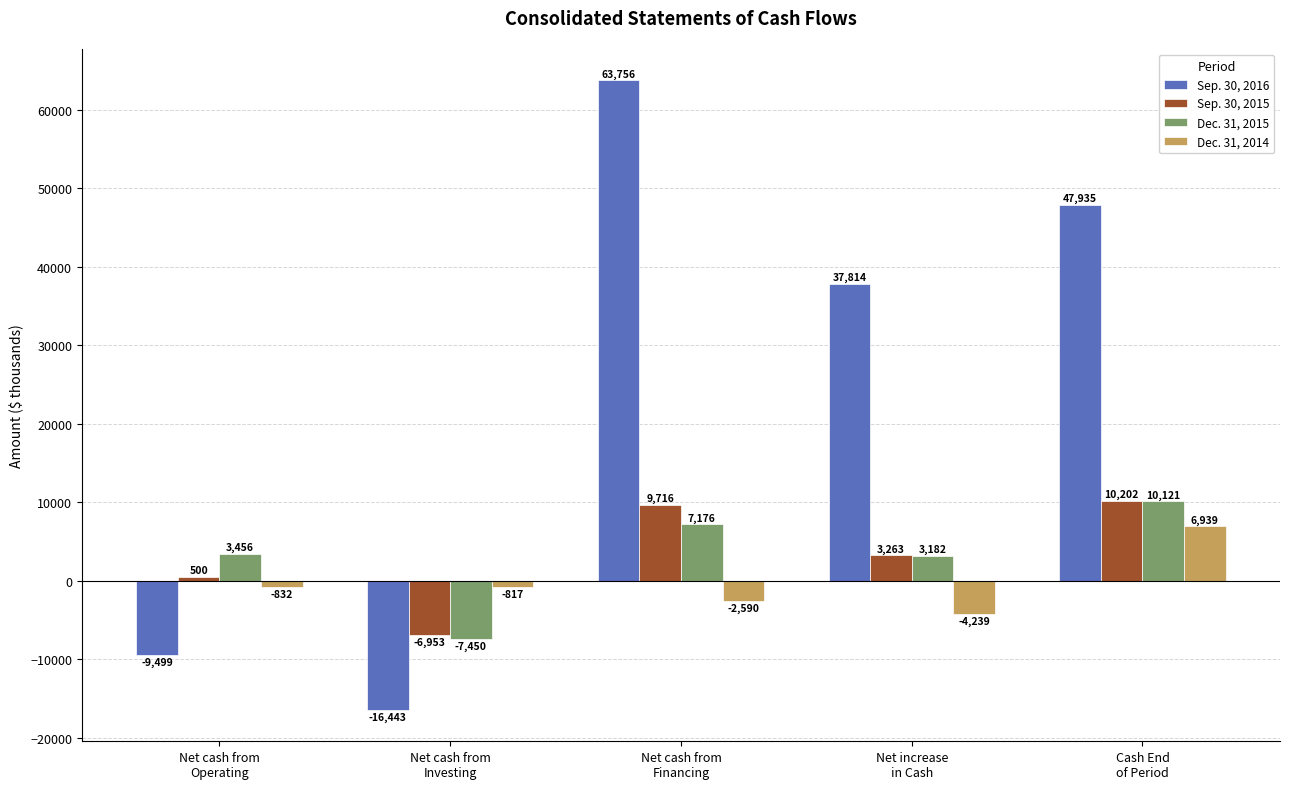

What is the label of the 5th bar from the right?

Net cash from
Operating